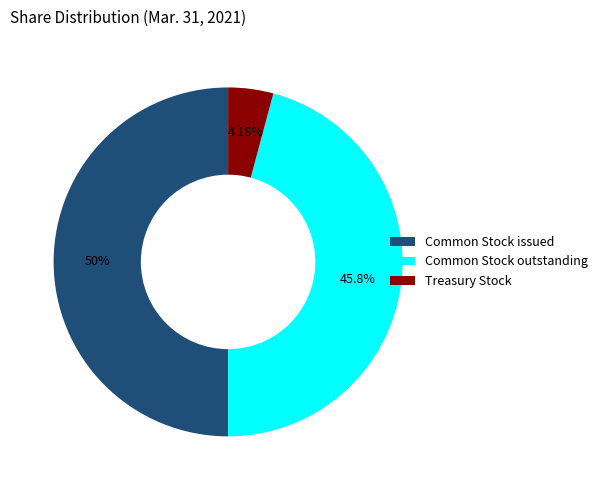

Rank the categories by value from highest to lowest.

Common Stock issued, Common Stock outstanding, Treasury Stock